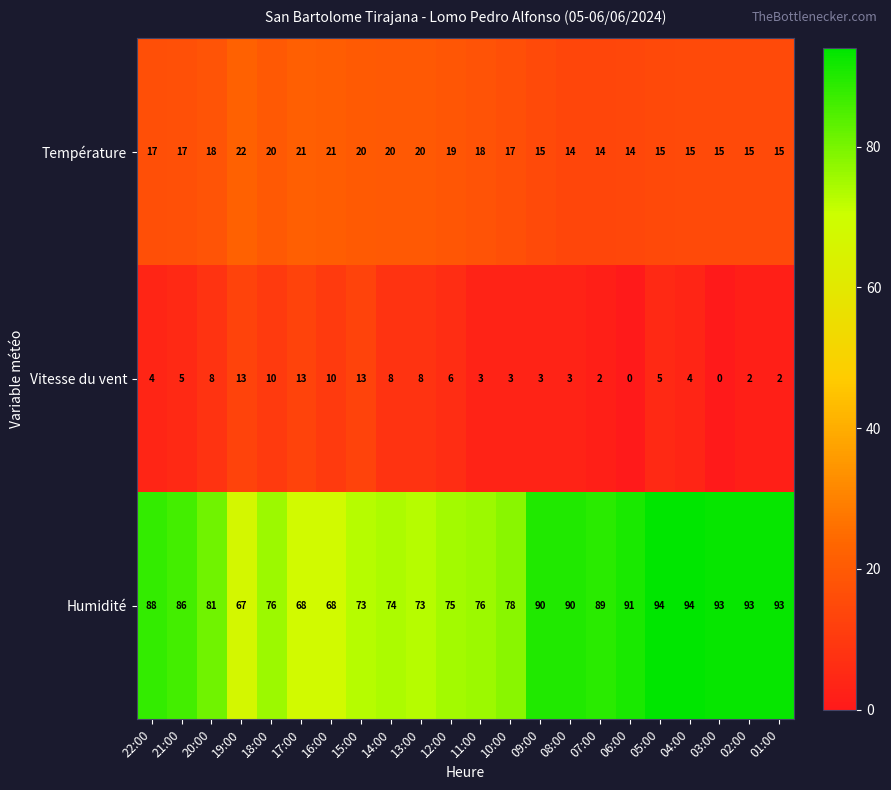

How many series are shown in this chart?

3